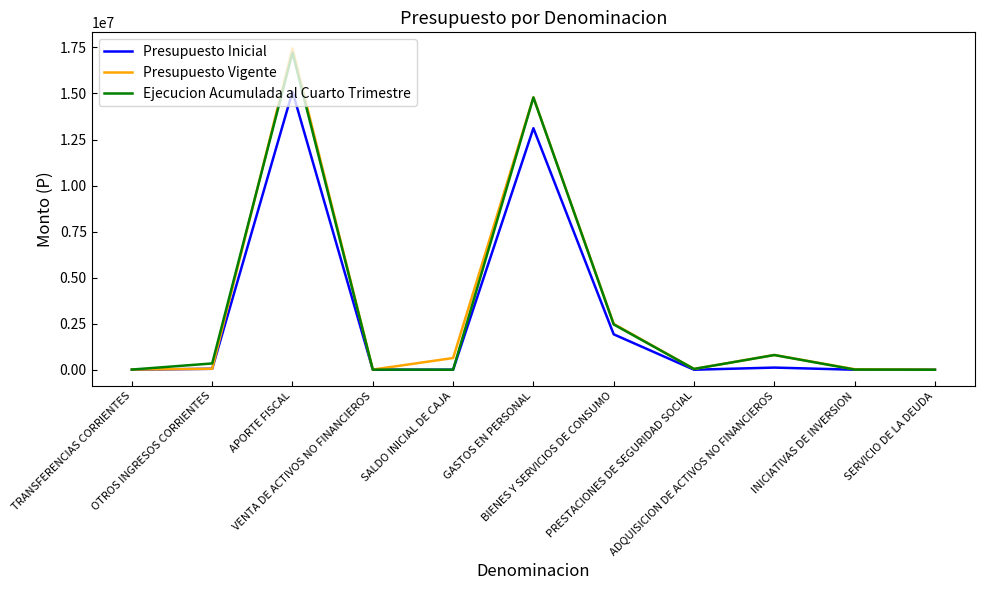

What is the maximum value for Ejecucion Acumulada al Cuarto Trimestre?

17212343